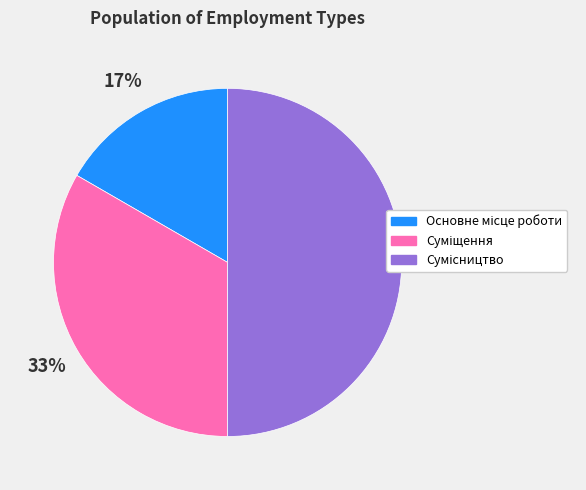

To the nearest percent, what is the difference between the largest and smallest slice percentages?

33%